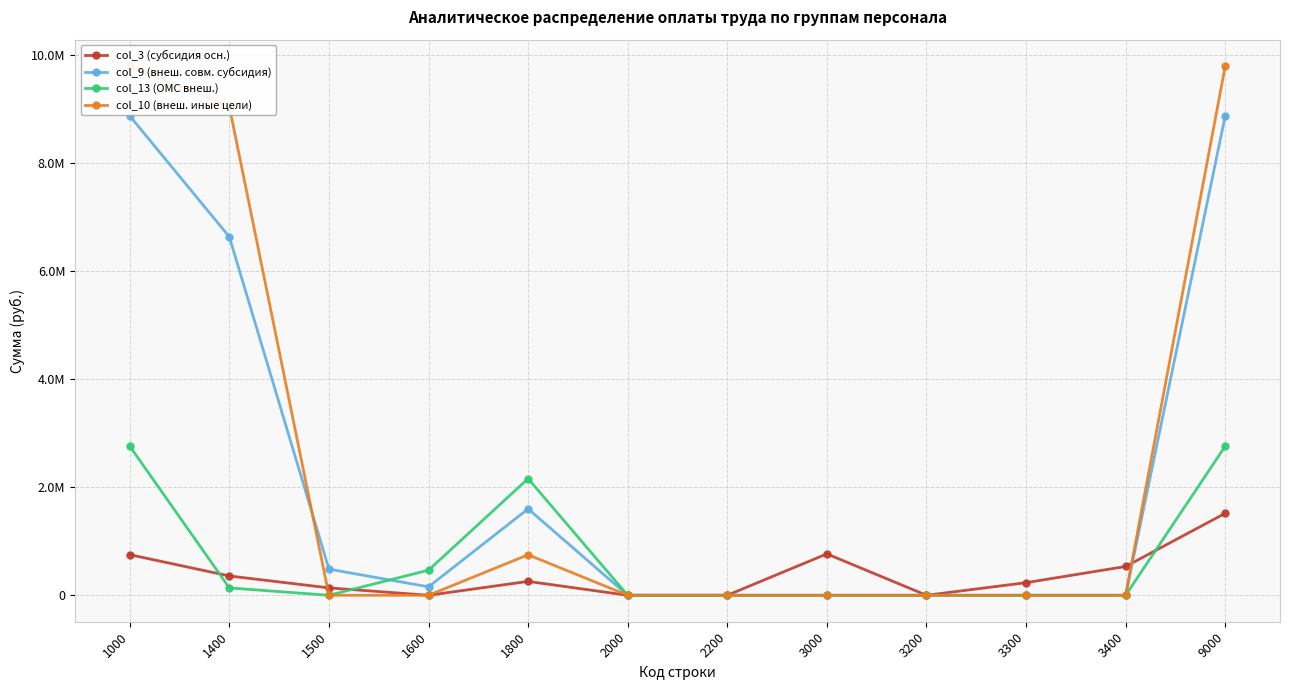

After their last crossing, which series has the higher values: col_9 (внеш. совм. субсидия) or col_10 (внеш. иные цели)?

col_9 (внеш. совм. субсидия)